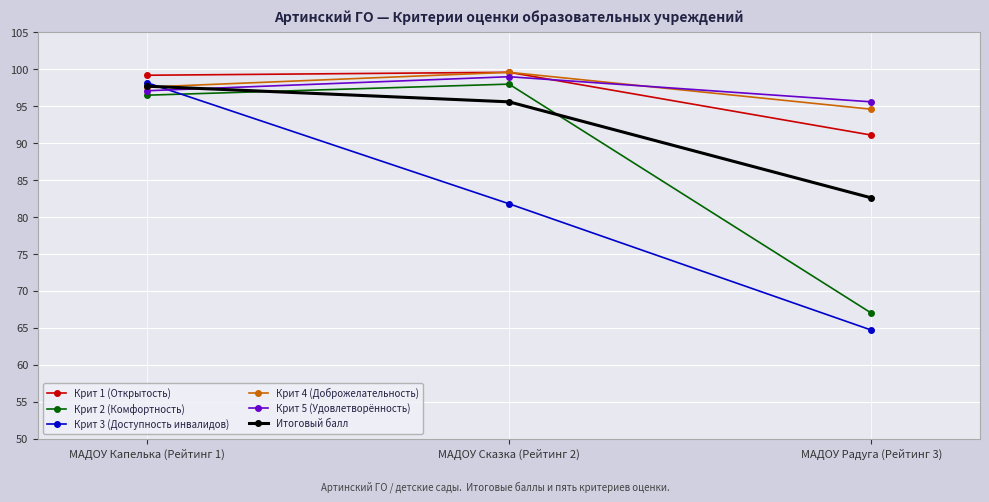

At which label does Крит 4 (Доброжелательность) reach its peak?

МАДОУ Сказка (Рейтинг 2)